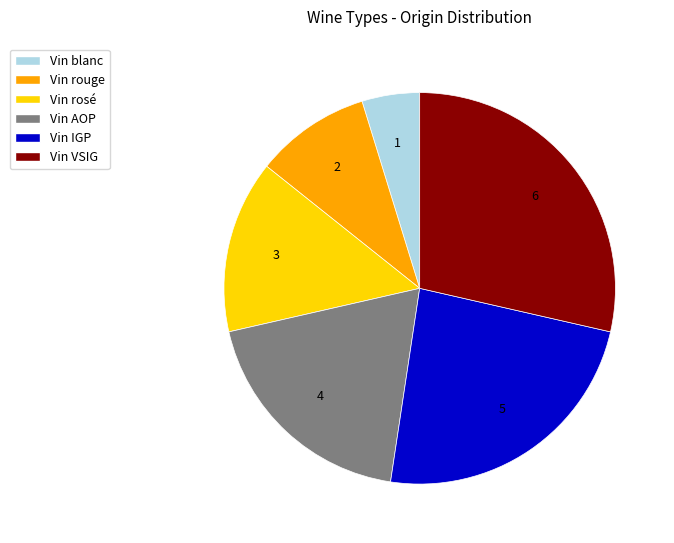

Does any single category account for the majority?

No